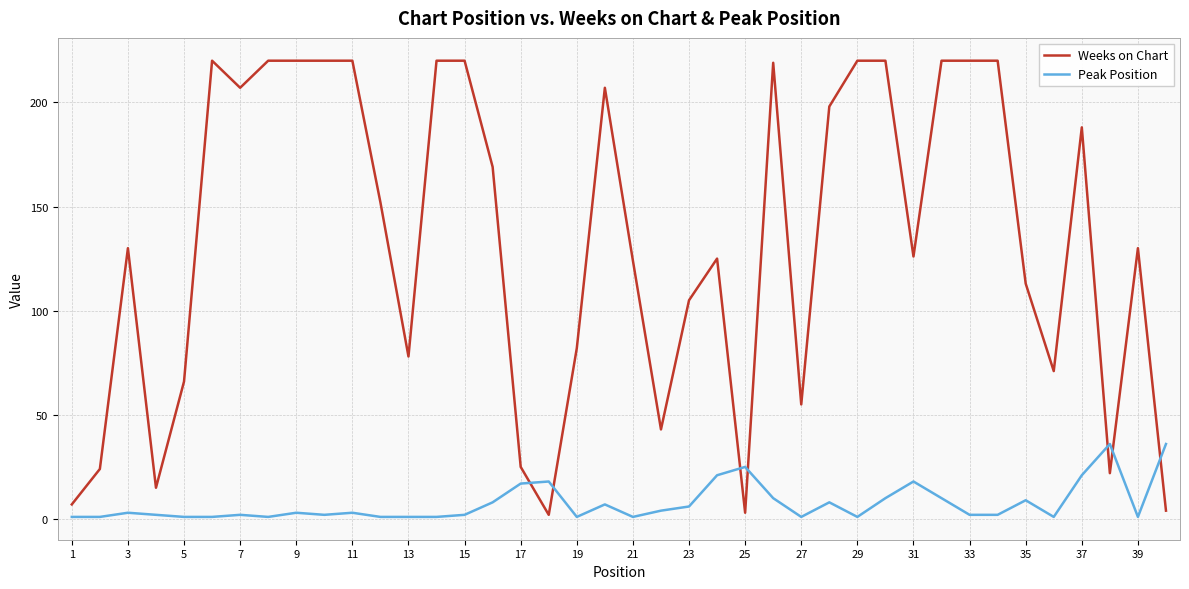

Which series has the widest spread of values?

Weeks on Chart